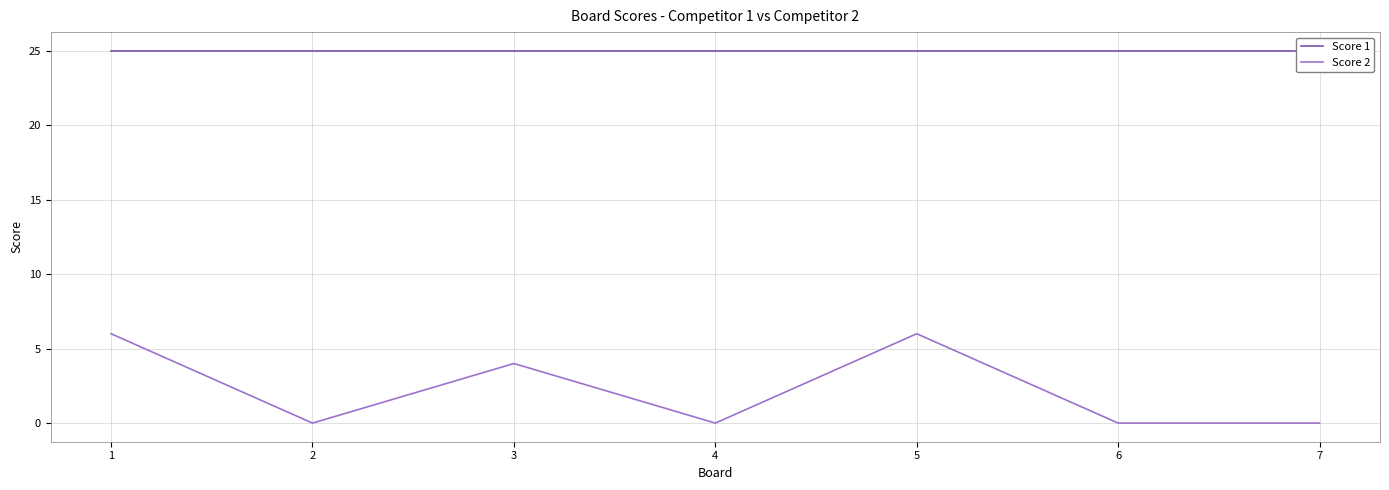

Rank the series by their average value, from lowest to highest.

Score 2, Score 1